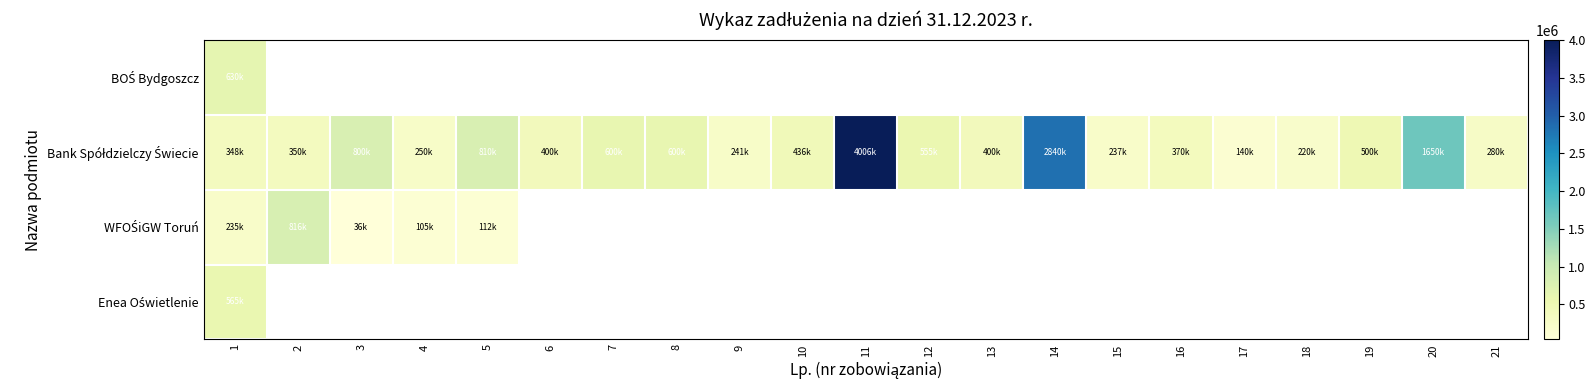

The Bank Spółdzielczy Świecie series shows 372452.0 at 4. True or false?

False